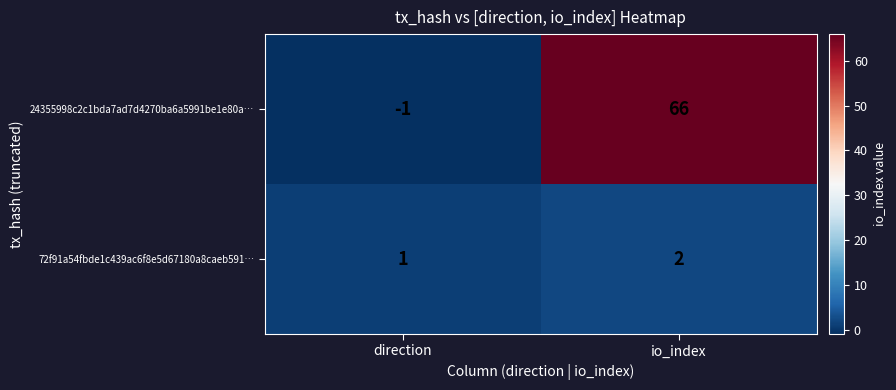

Reading left to right, list all the values displayed in this chart.

24355998c2c1bda7ad7d4270ba6a5991be1e80a…: -1	66
72f91a54fbde1c439ac6f8e5d67180a8caeb591…: 1	2